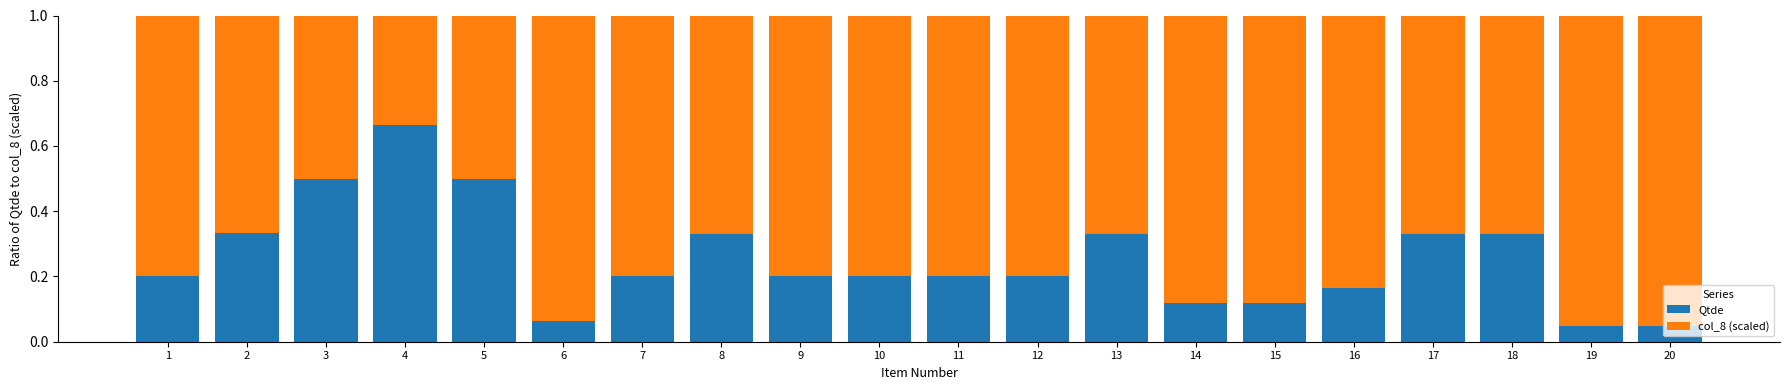

What is the difference between the maximum and minimum values in the Qtde series?

0.6